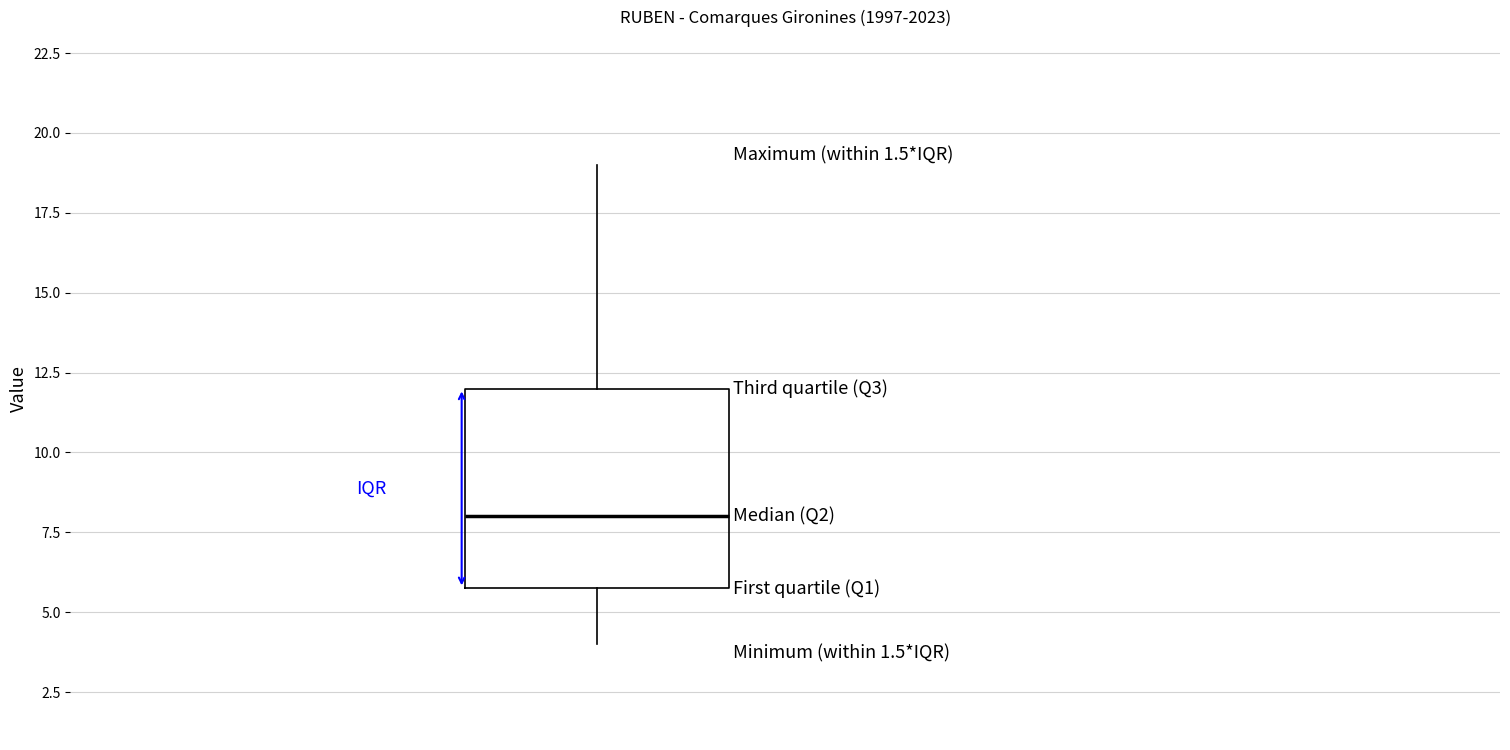

Transcribe this box plot: give where the median line is, the range the box spans, and where the two whiskers end, as read against the y-axis. The values are not printed on the chart, so give them approximately, as read against the axis.

median 8, box 6 to 12, whiskers 4 to 19